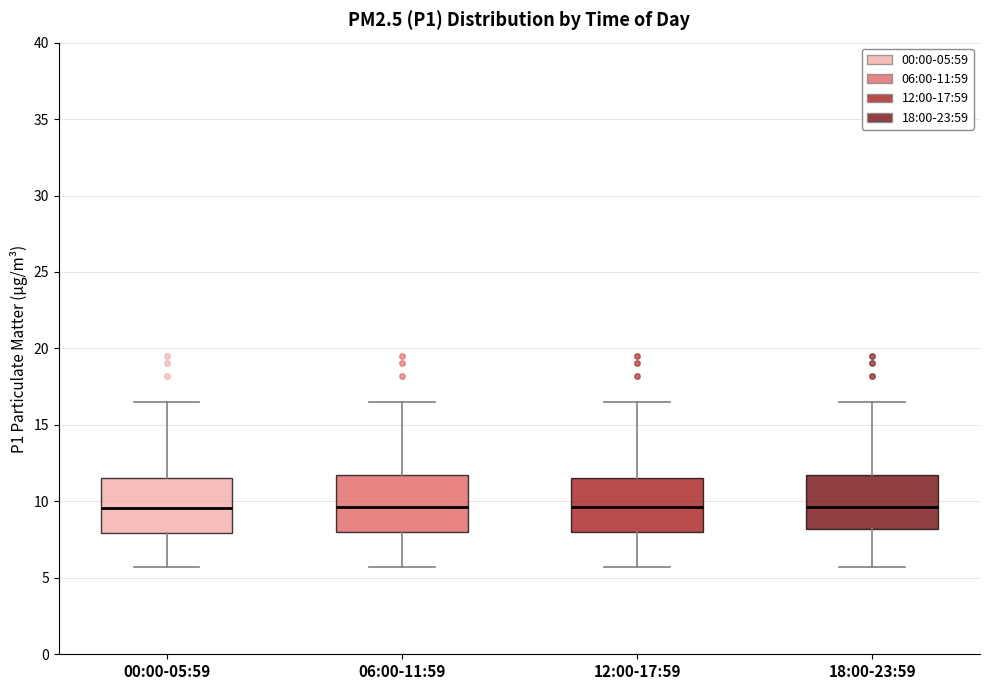

Reading left to right, read every box against the y-axis: the position of its median line, the range the box covers, and the ends of its whiskers. The values are not printed on the chart, so give them approximately, as read against the axis.

00:00-05:59: median 9.5, box 8.0 to 11.5, whiskers 5.5 to 16.5
06:00-11:59: median 9.5, box 8.0 to 11.5, whiskers 5.5 to 16.5
12:00-17:59: median 9.5, box 8.0 to 11.5, whiskers 5.5 to 16.5
18:00-23:59: median 9.5, box 8.0 to 11.5, whiskers 5.5 to 16.5